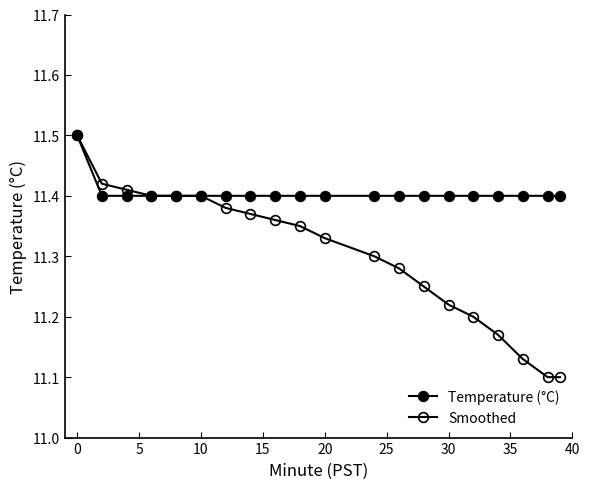

What is the smallest value displayed?

11.1